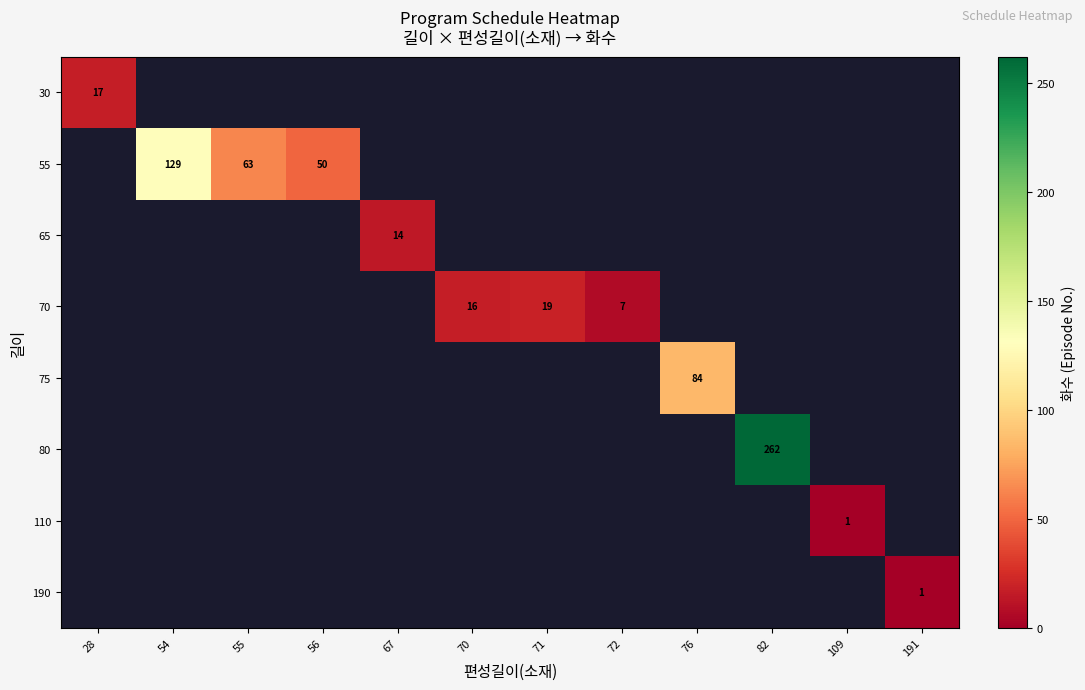

Rank the series at 28 from highest to lowest value.

30, 55, 65, 70, 75, 80, 110, 190